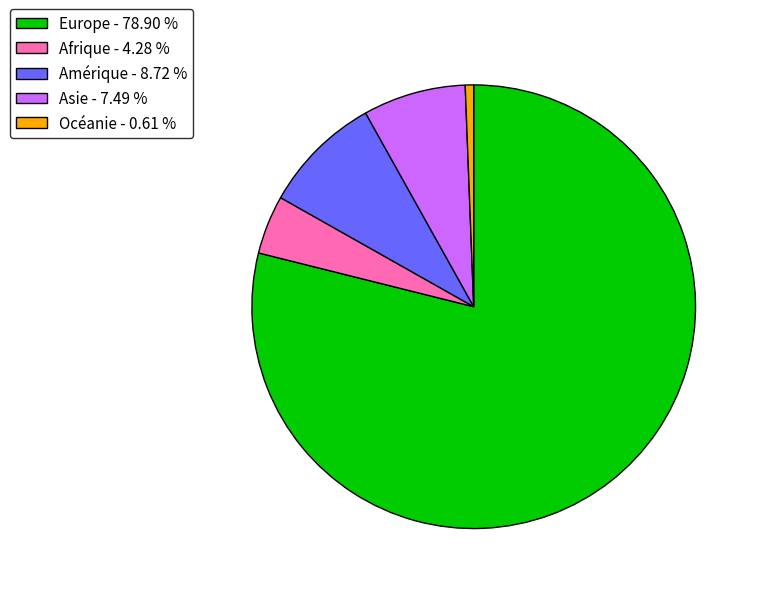

What is the smallest slice in the pie chart?

Océanie